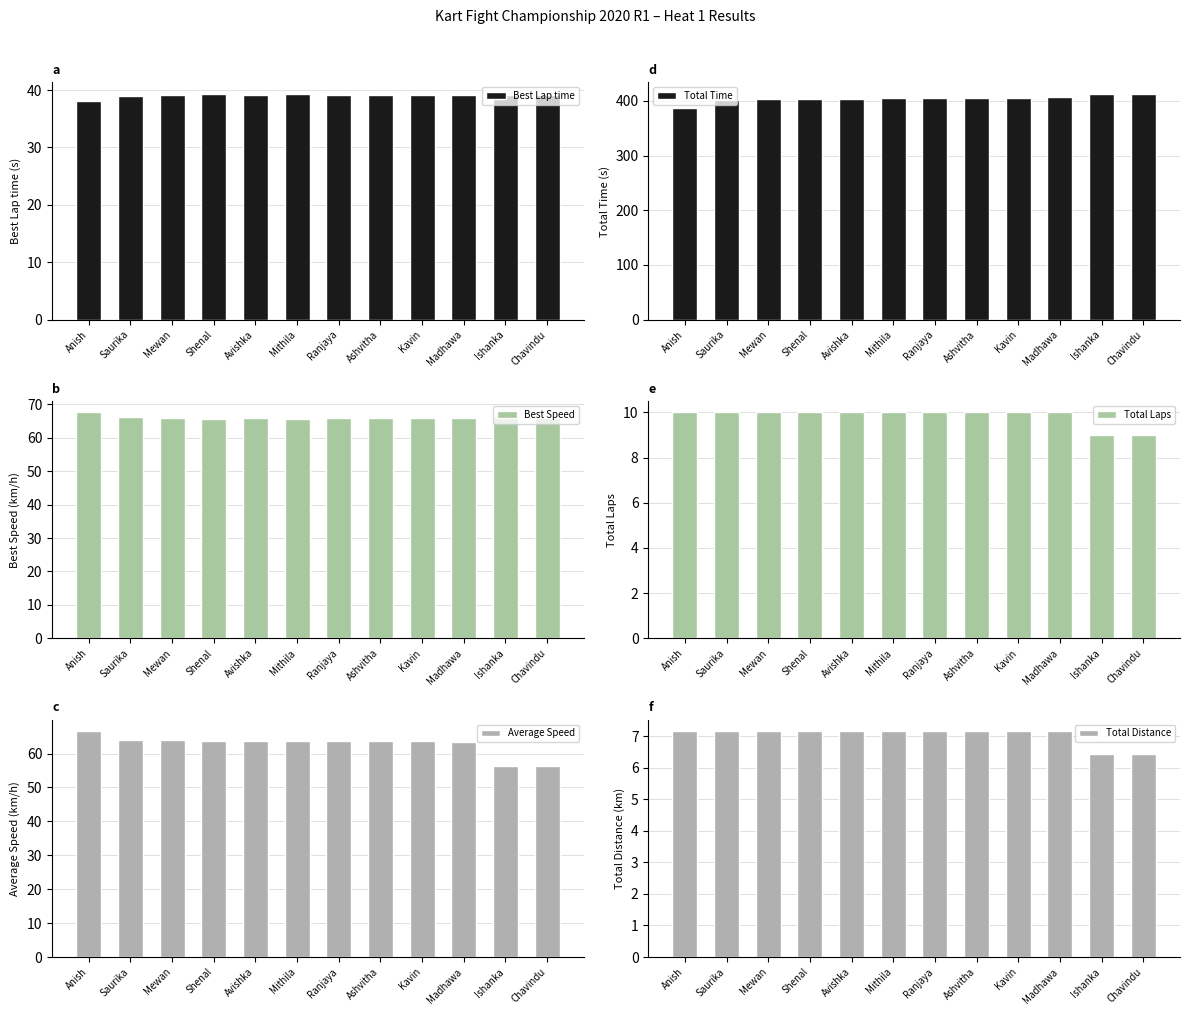

What is the smallest value displayed?

6.5